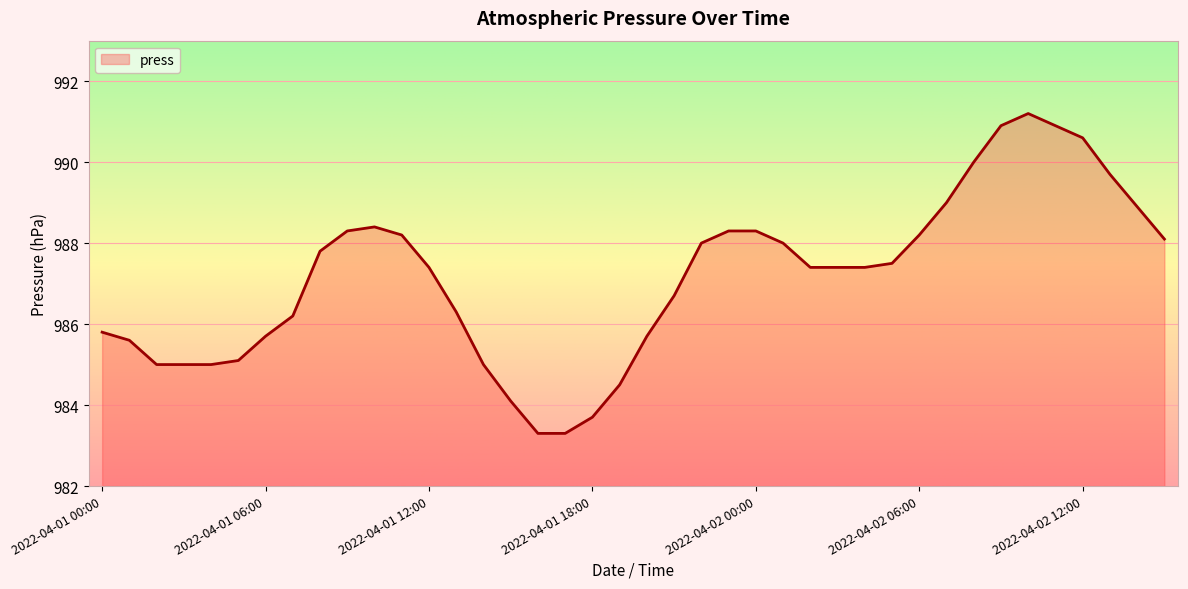

Count the number of data series in this chart.

1